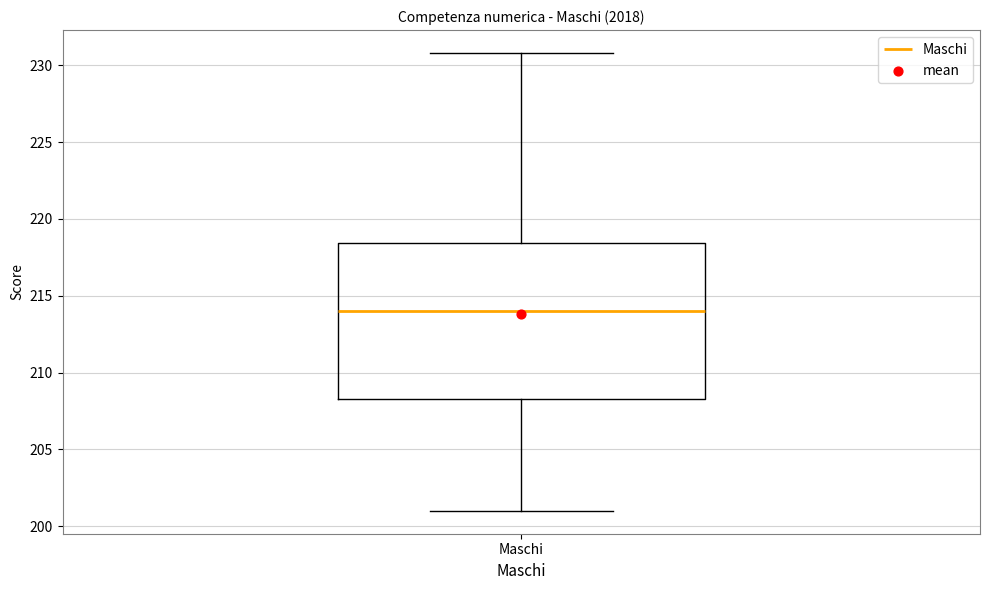

Read this box plot against the y-axis: the position of the median line, the range covered by the box, and the ends of both whiskers. The values are not printed on the chart, so give them approximately, as read against the axis.

median 214.0, box 208.5 to 218.5, whiskers 201.0 to 231.0